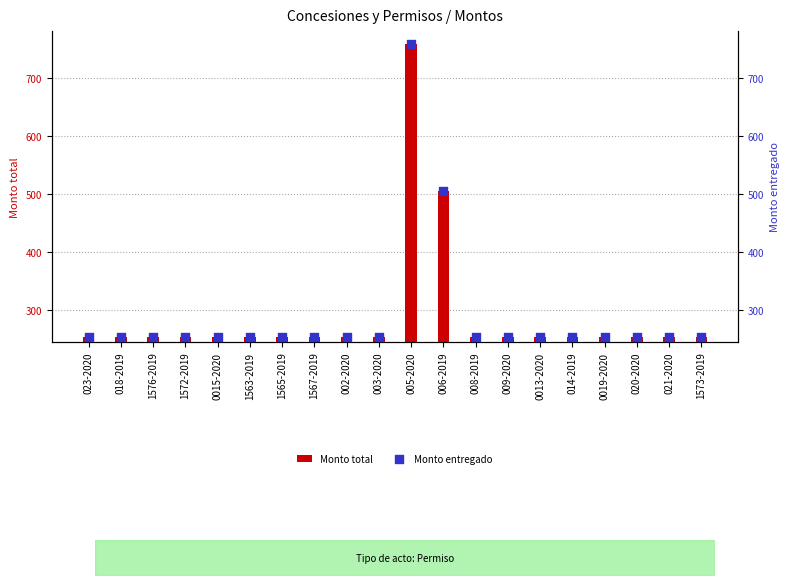

At which category is the sum across all series the highest?

005-2020